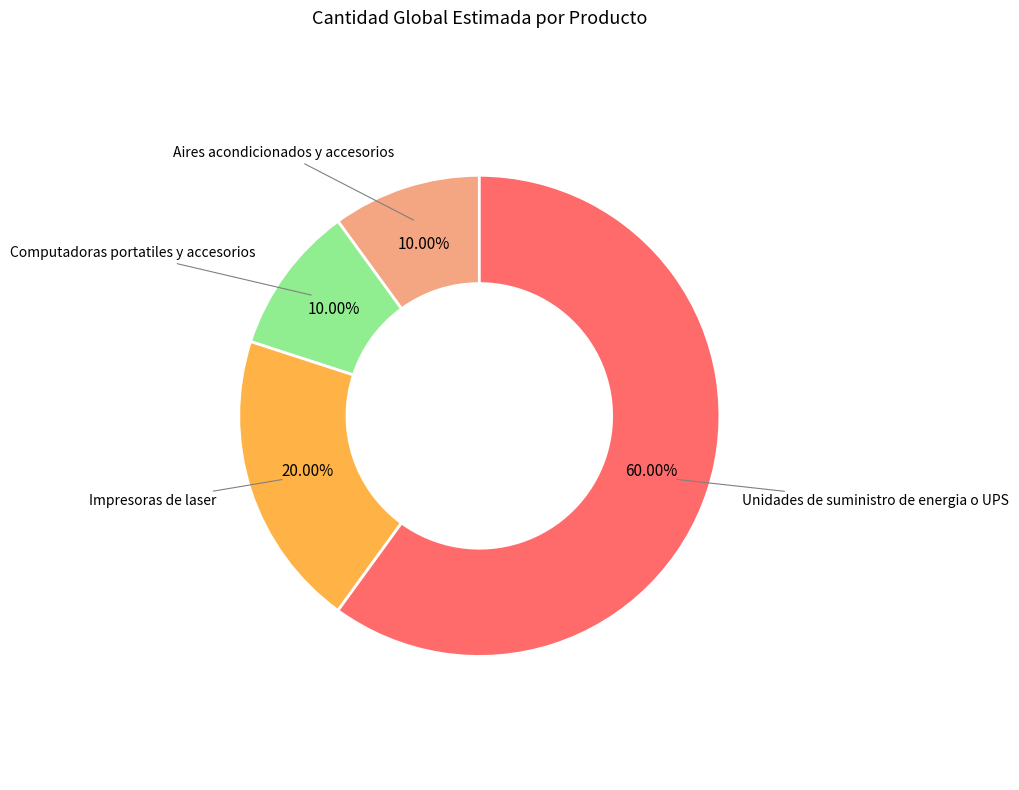

Is there a majority slice in this chart?

Yes